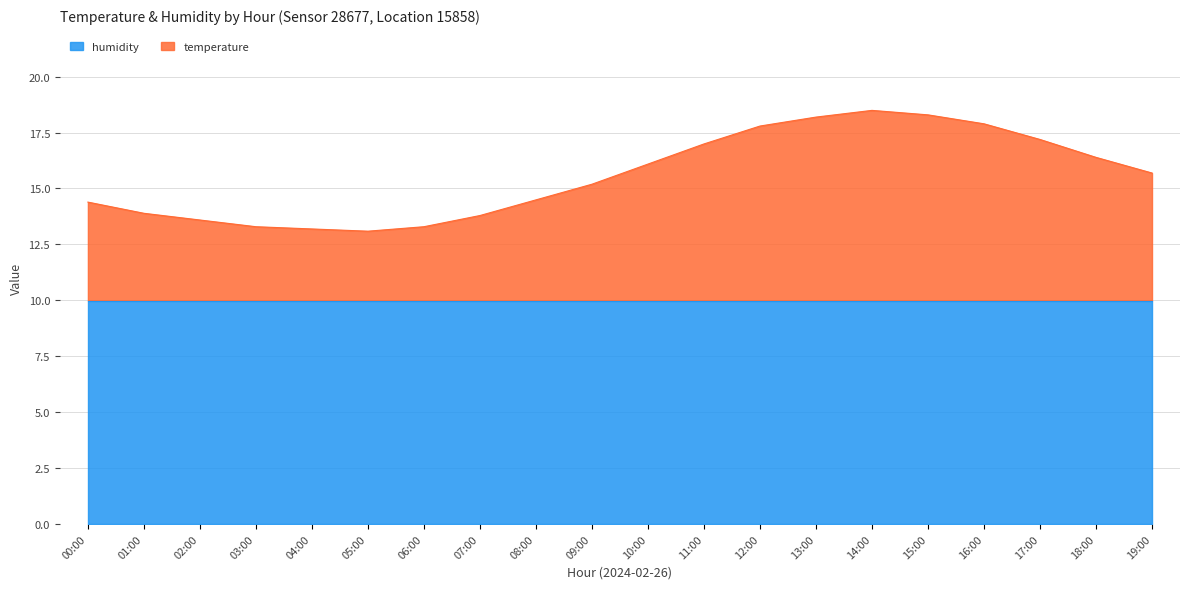

How many interior local peaks (higher than both neighbors) does the data have?

1